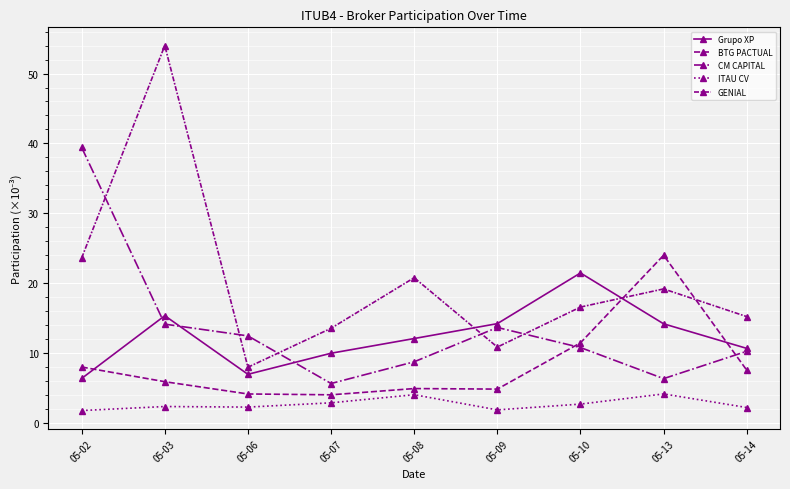

How many lines are shown in the chart?

5